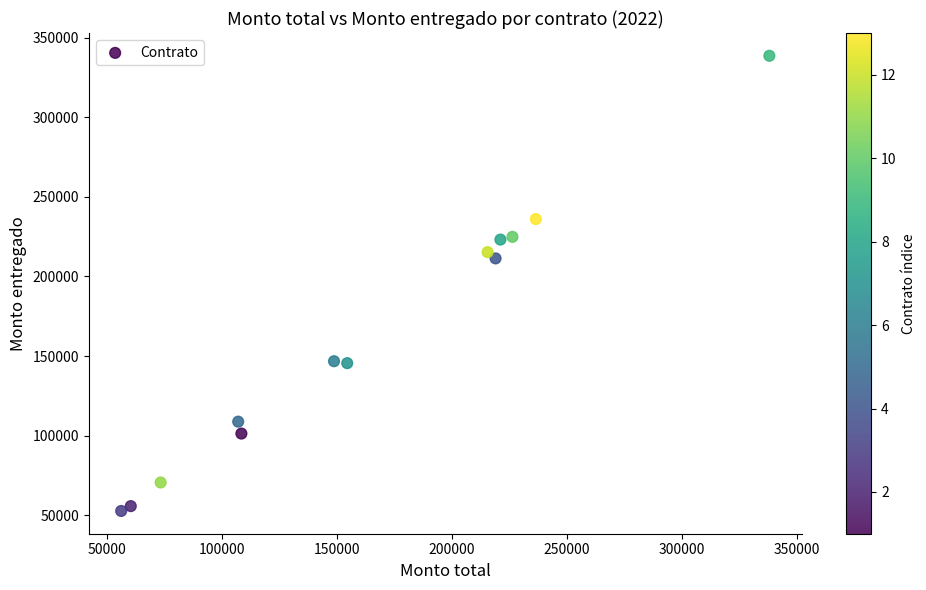

What is the range of Y values (max minus min)?

285897.0